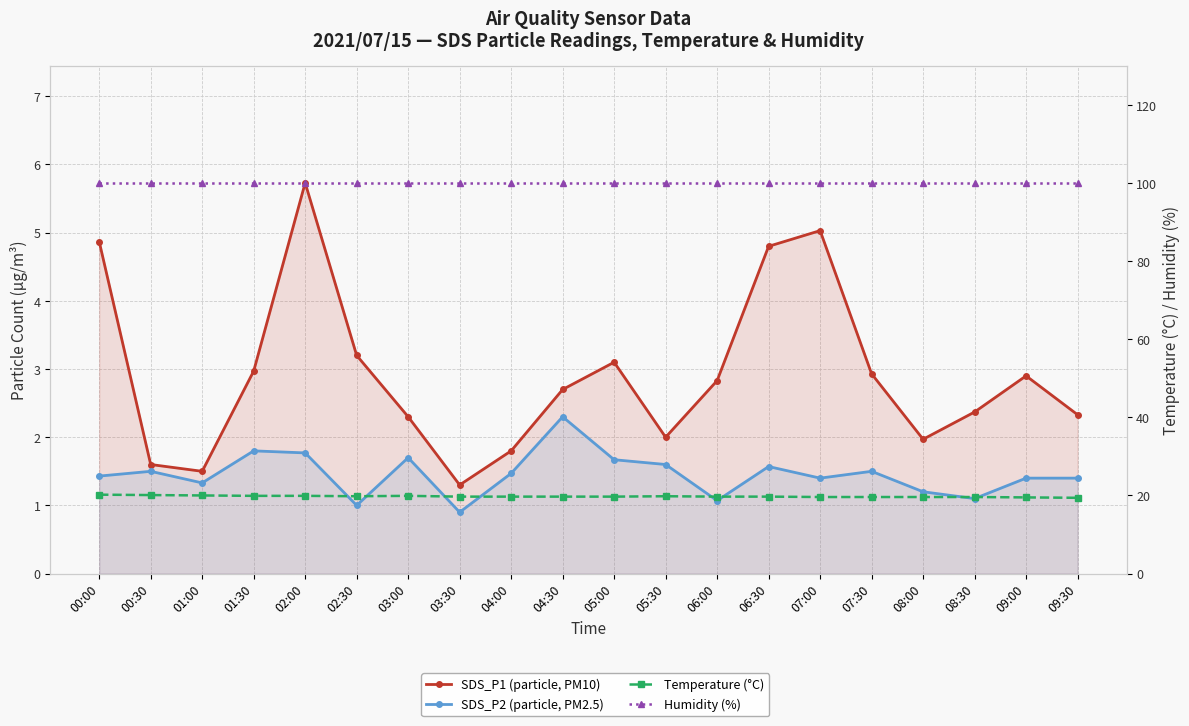

At which category does the chart reach its peak across all series?

00:00